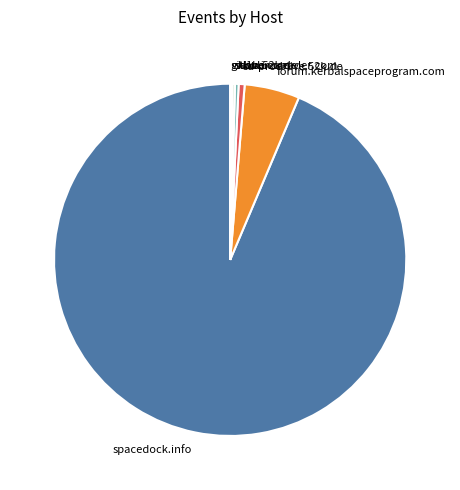

The sd-prod-live.52k.de slice represents 11% of the pie. True or false?

False